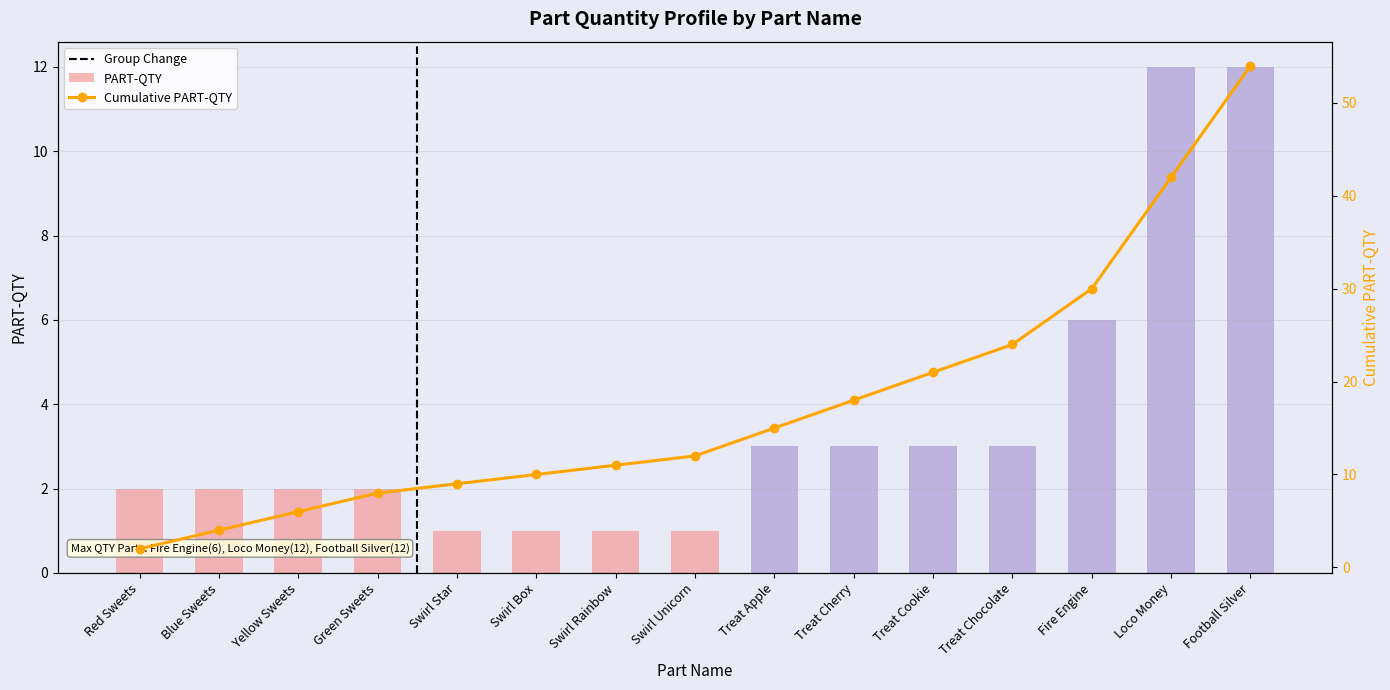

What is the sum of the values at Treat Cookie and Blue Sweets?

5